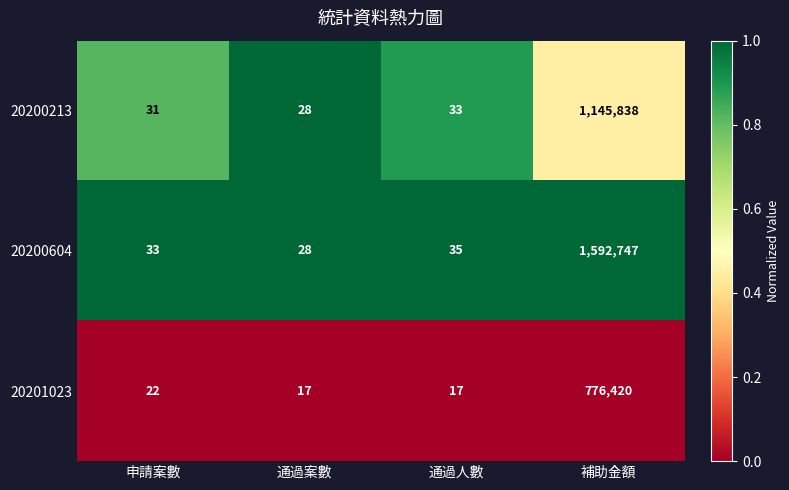

The value of 20200213 at 申請案數 is 31. True or false?

True